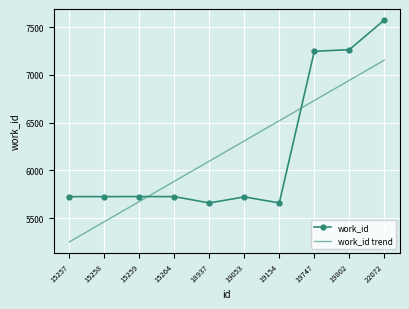

What is the sum of all work_id trend values?

62019.0